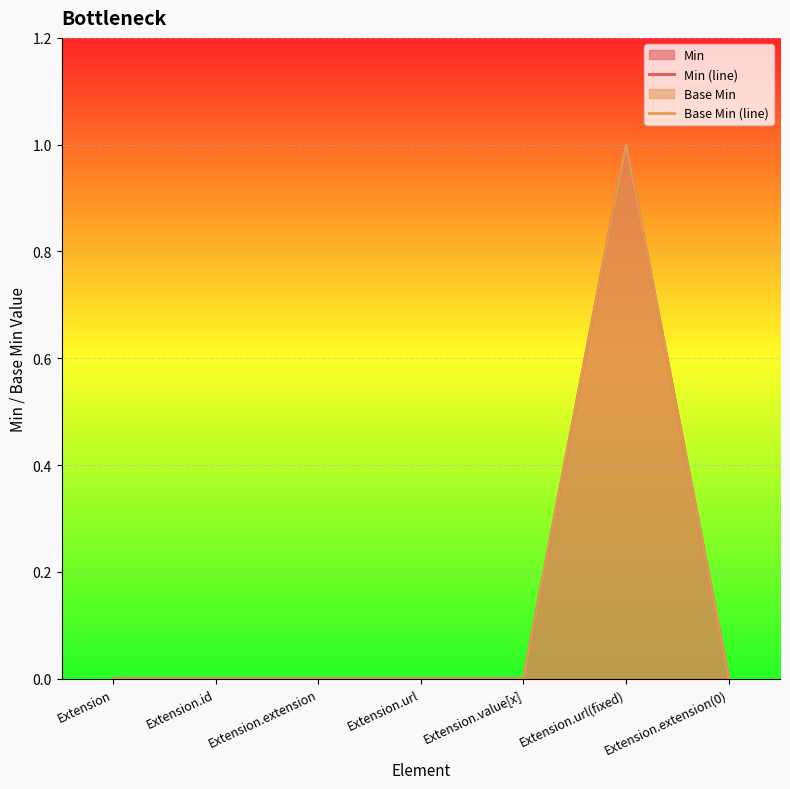

How many values in Base Min (line) are above zero?

1